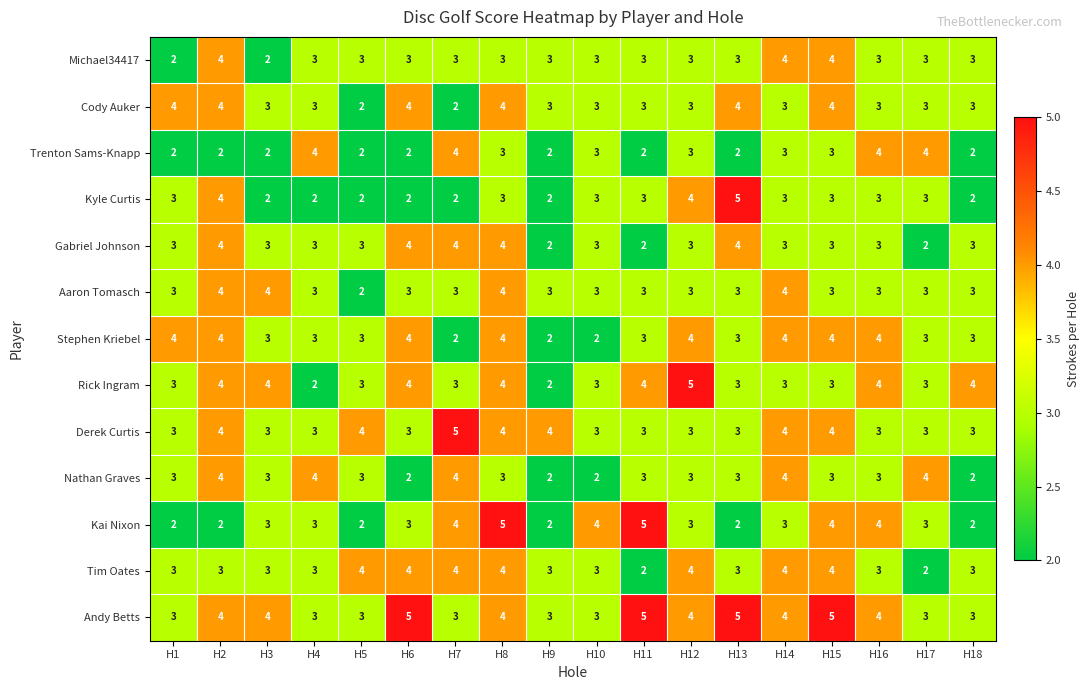

Is it true that Stephen Kriebel equals 3 at H4?

True